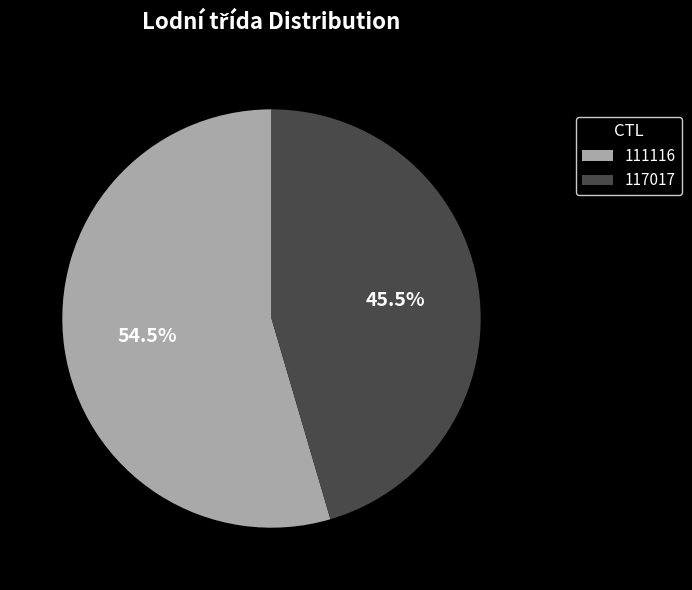

Combined, do 117017 and 111116 account for over 50%?

Yes